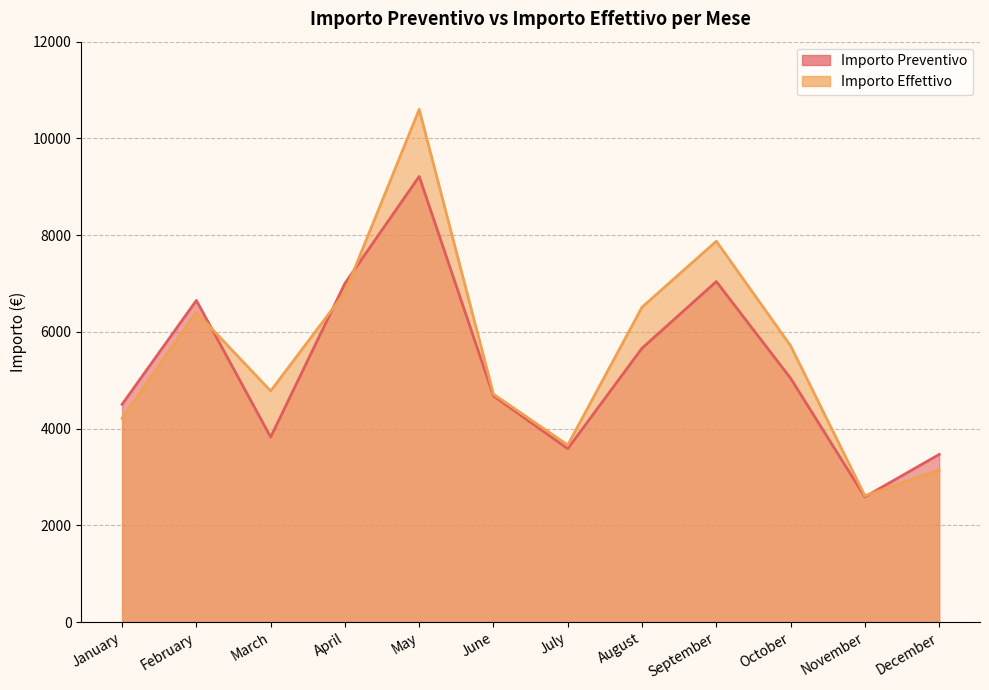

True or false: Importo Preventivo has a value of 5040 at October.

True